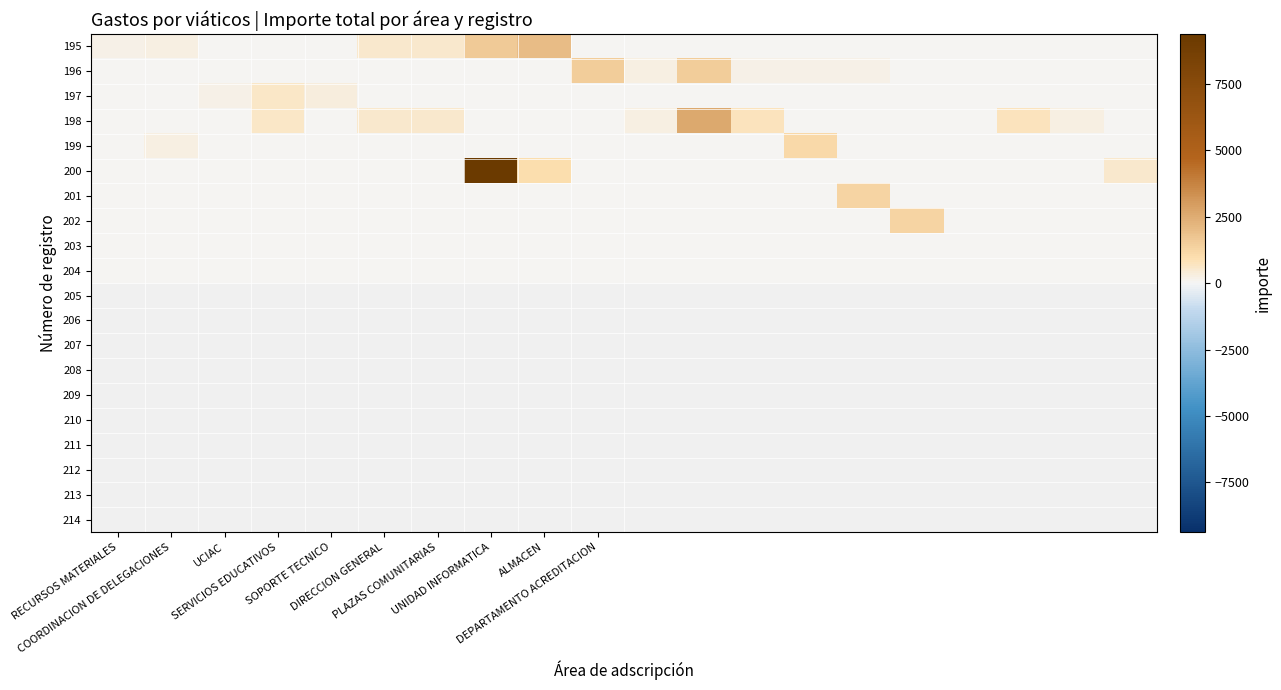

Which series has the largest total across all categories?

200